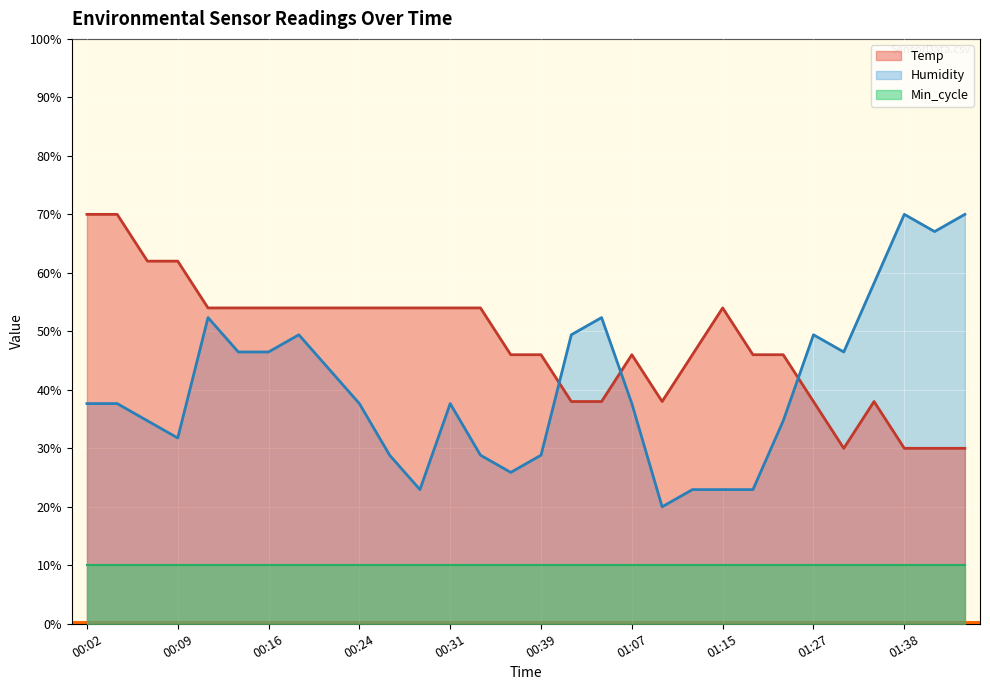

What is the sum of the Temp values at 00:36 and 00:29?

100.0